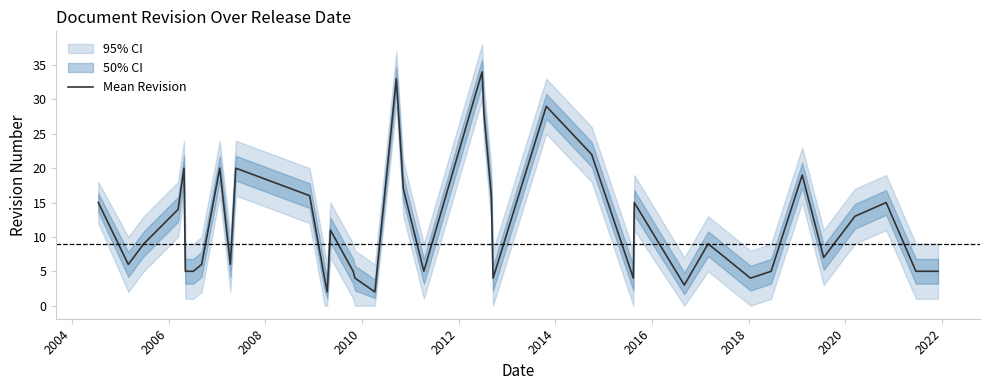

What is the difference between the second highest and second lowest values?

31